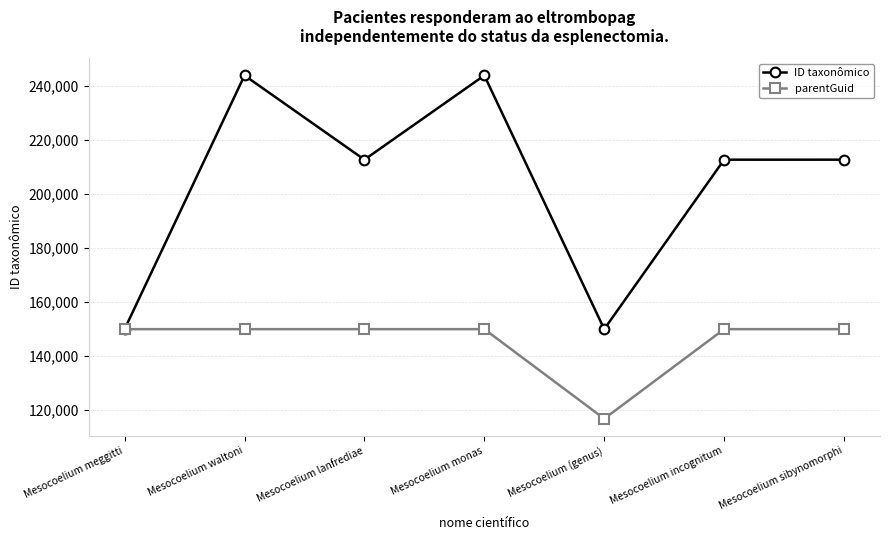

Where is the first local maximum for ID taxonômico?

Mesocoelium waltoni